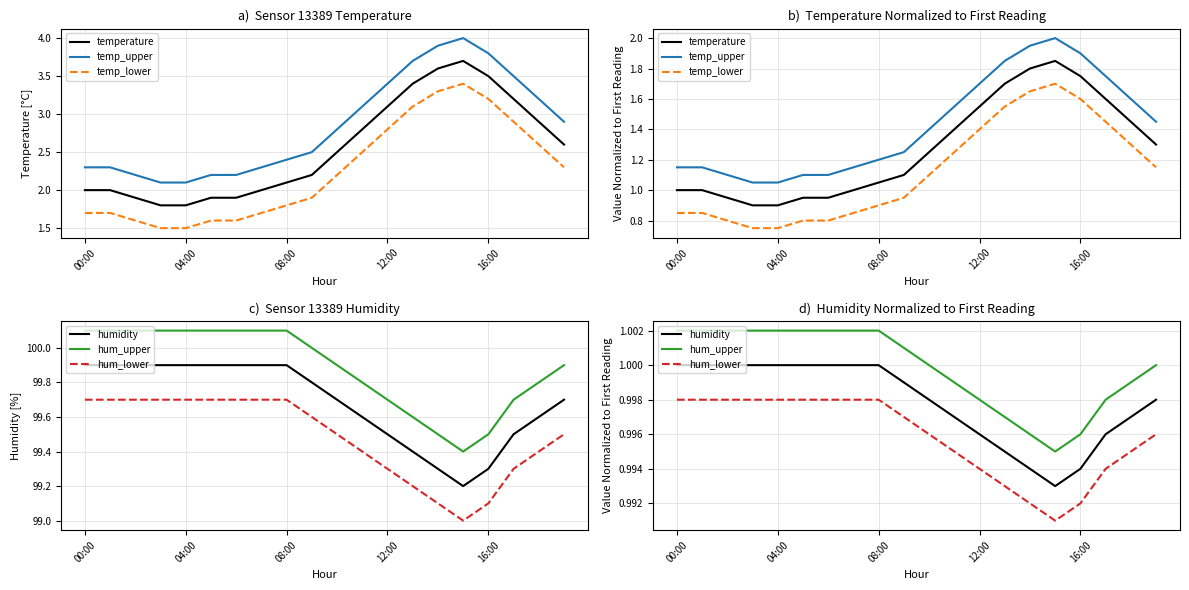

How many lines are shown in the chart?

6